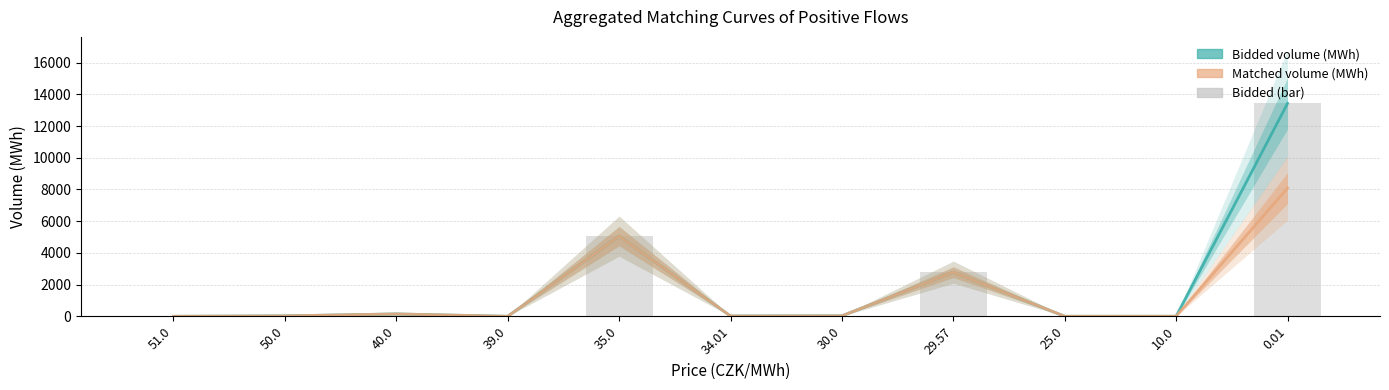

Rank the categories by Bidded volume (MWh) value from highest to lowest.

0.01, 35.0, 29.57, 40.0, 30.0, 50.0, 34.01, 10.0, 25.0, 51.0, 39.0